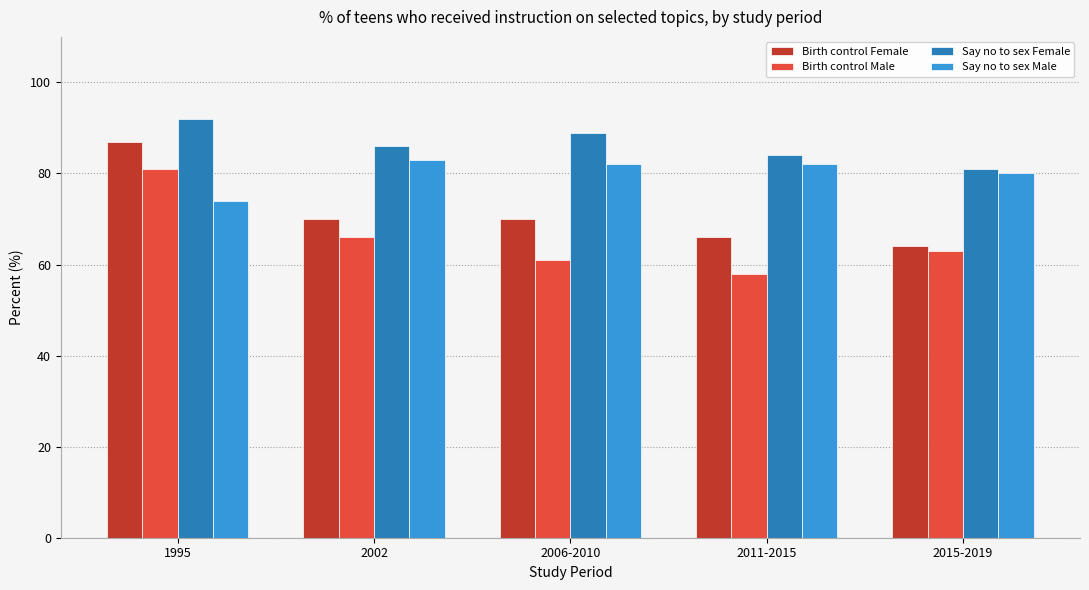

Between 1995 and 2011-2015, which series saw the biggest shift?

Birth control Male